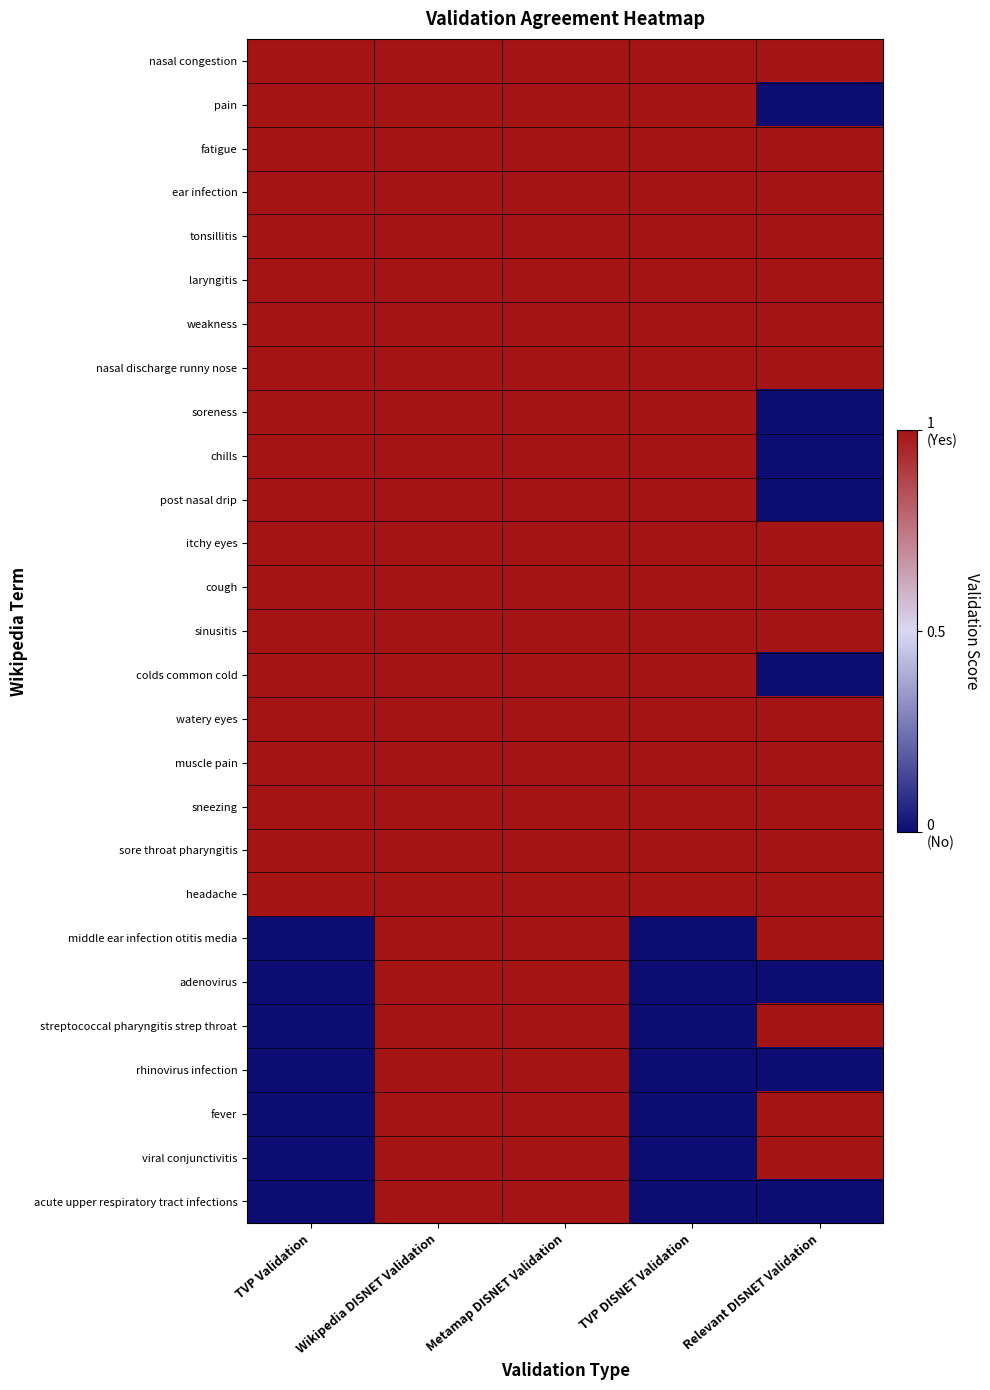

At which category does the chart reach its minimum across all series?

Relevant DISNET Validation